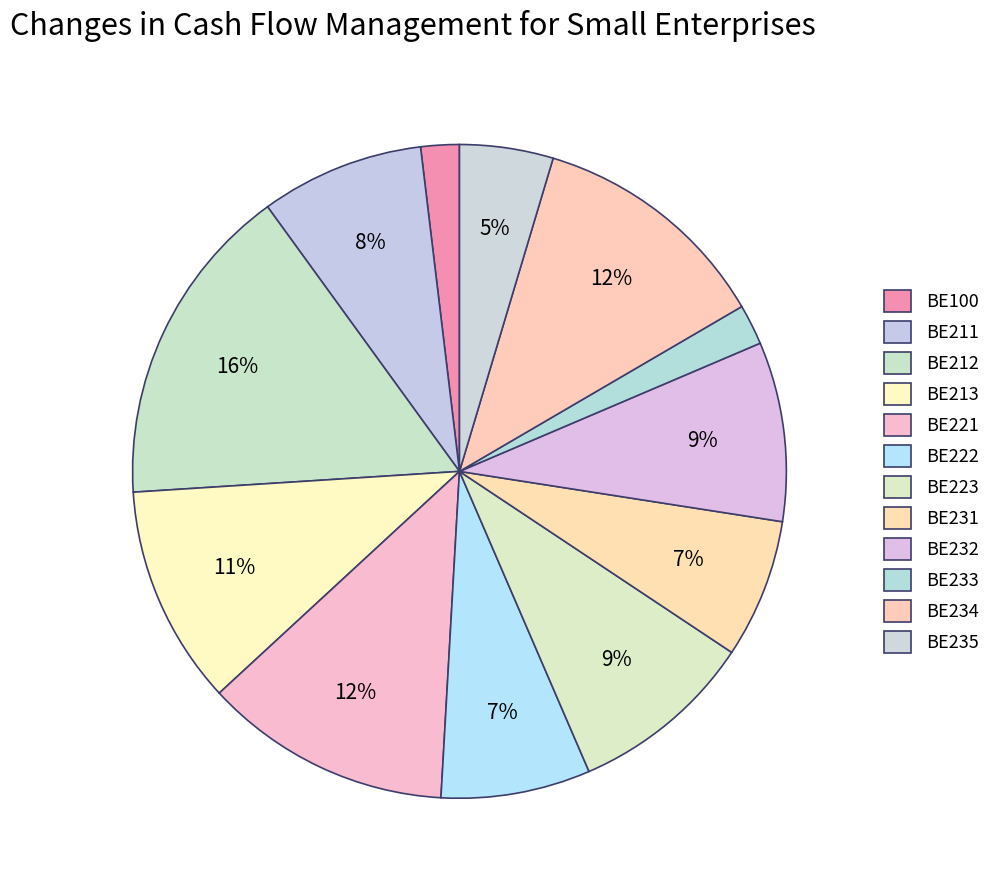

The BE232 slice represents 22% of the pie. True or false?

False